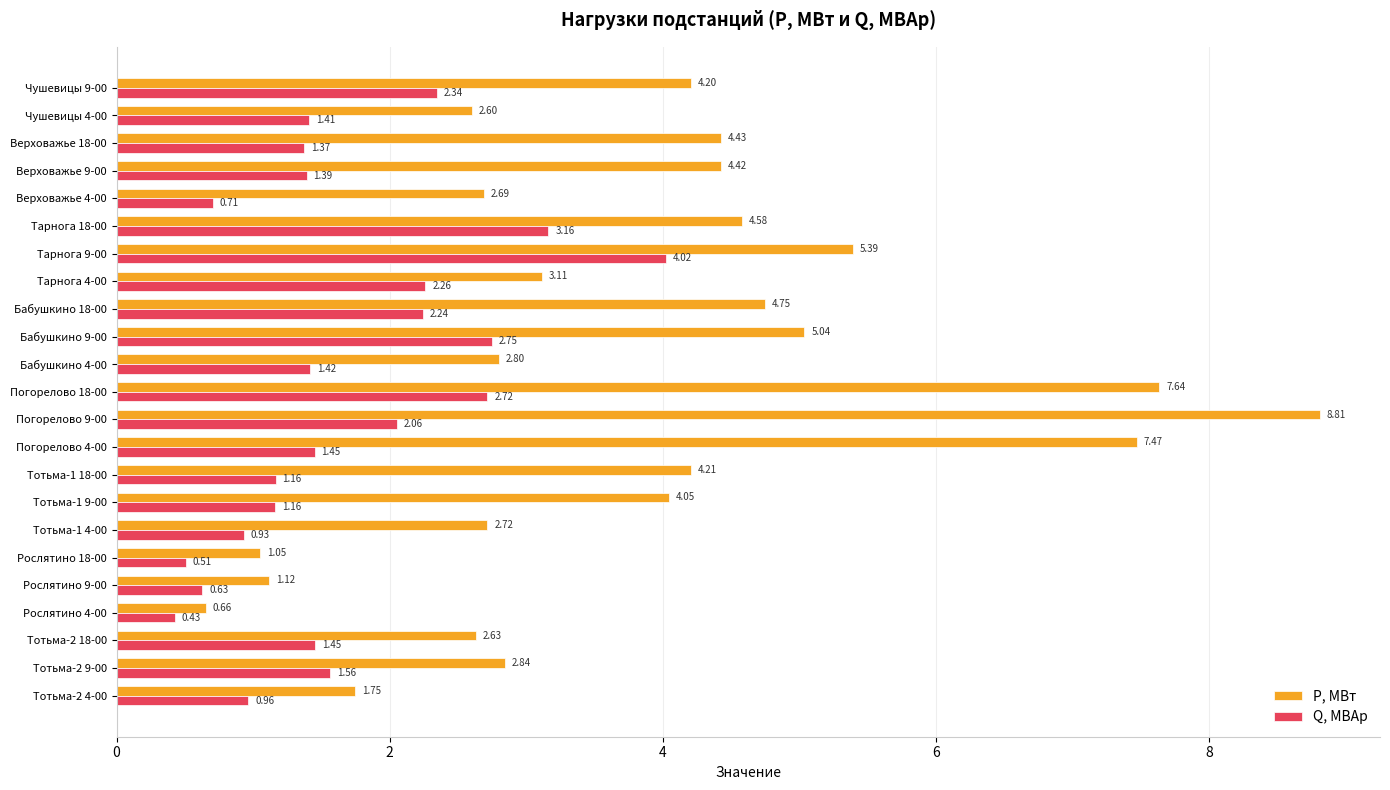

Which series has the widest spread of values?

Р, МВт